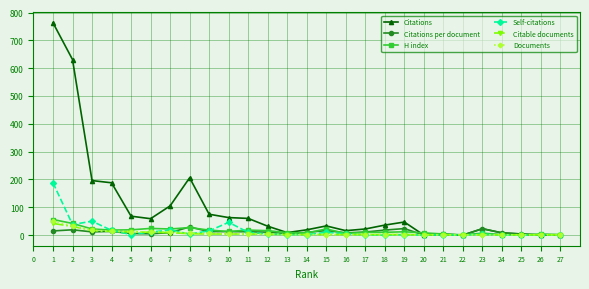

How many data points does each series have?

27